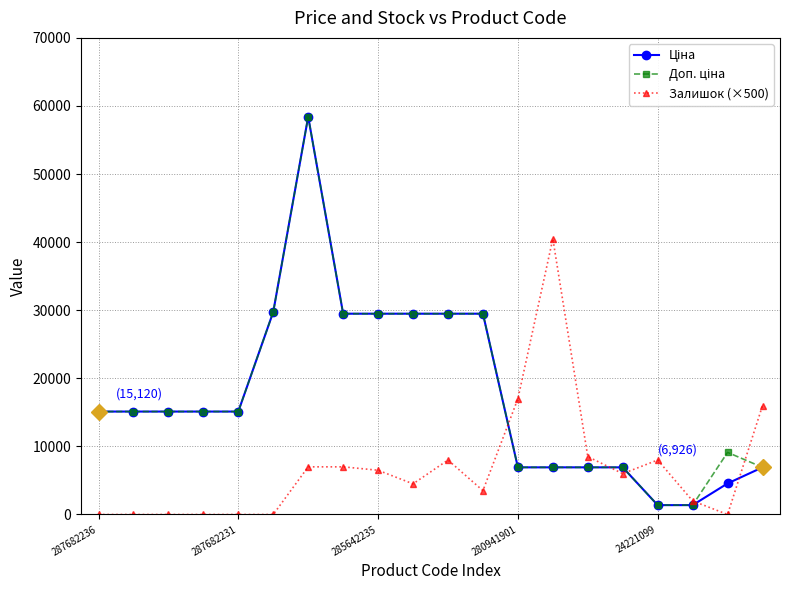

True or false: Залишок (×500) has more than 1 points higher than both neighbors.

True